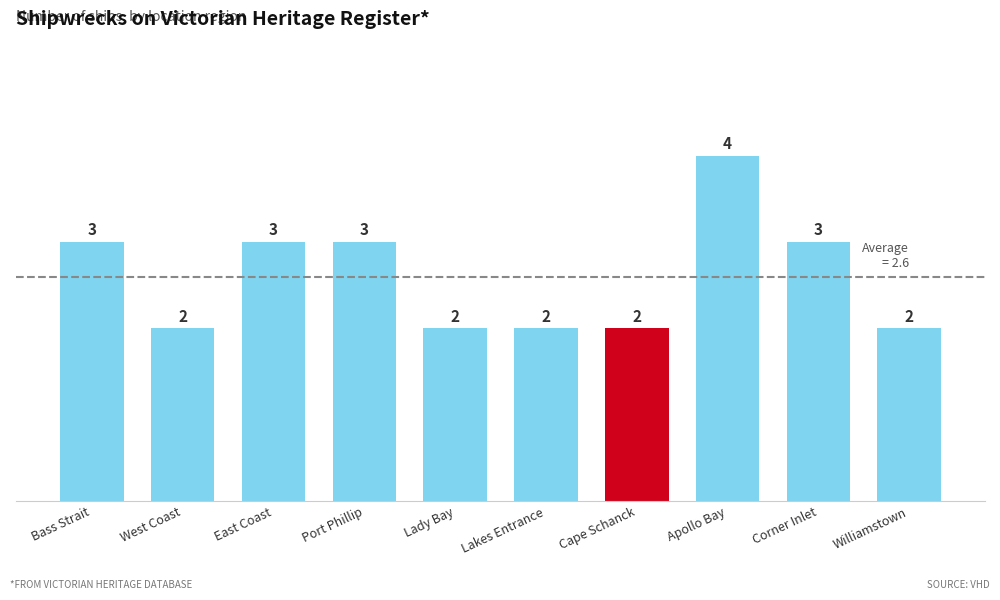

Does the chart contain any negative values?

No